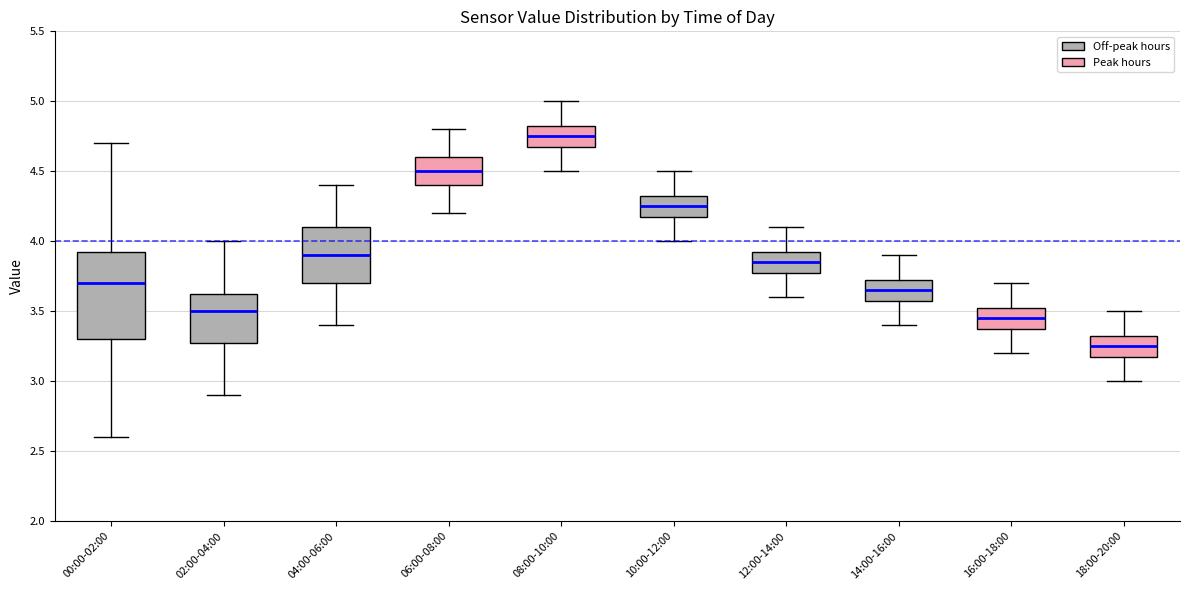

Which box's median line is the highest?

08:00-10:00